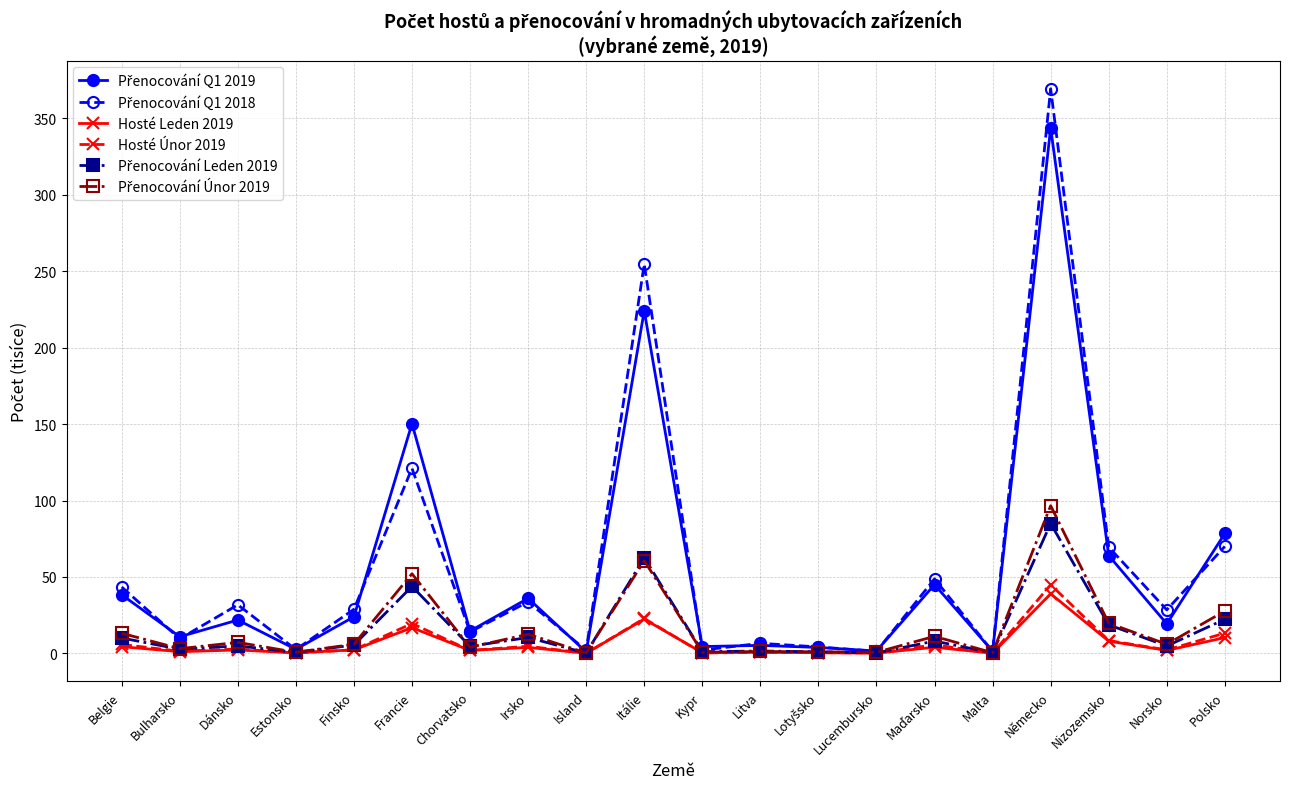

What is the label of the 1st point from the left?

Belgie